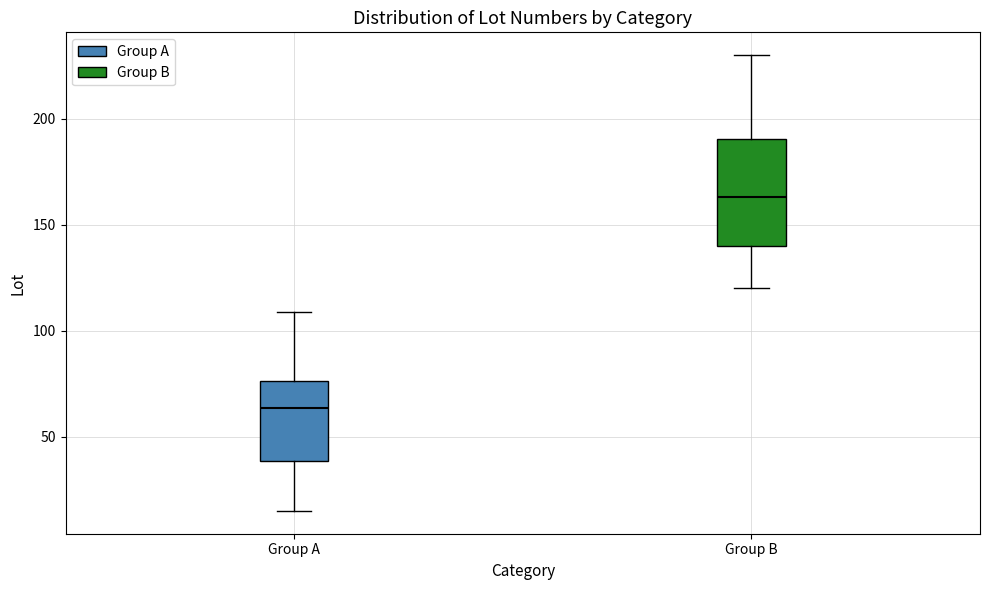

Comparing the boxes themselves (not the whiskers), which one is the tallest?

Group B